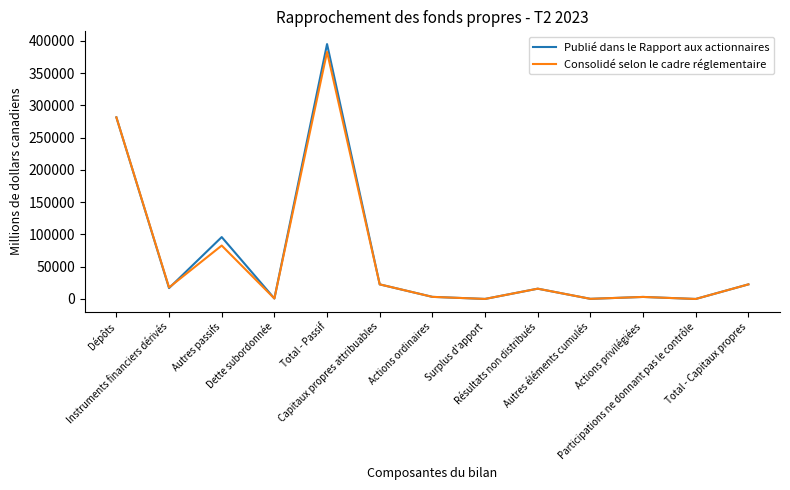

Where is the first local minimum for Publié dans le Rapport aux actionnaires?

Instruments financiers dérivés